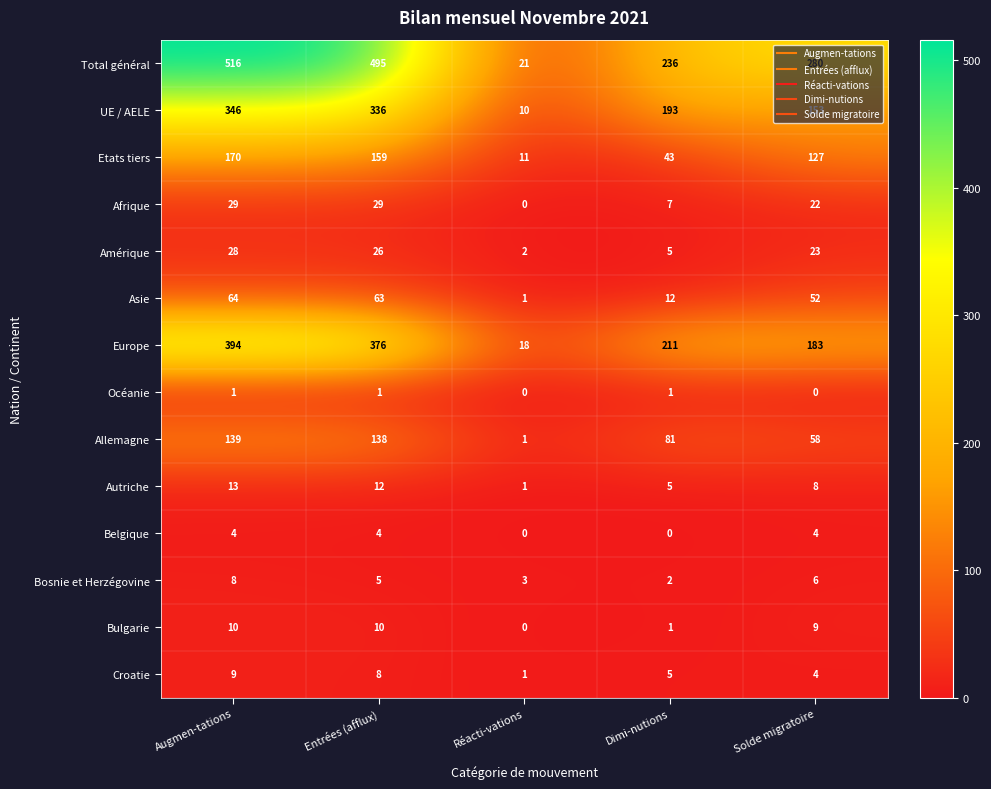

What is the sum of all Total général values?

1548